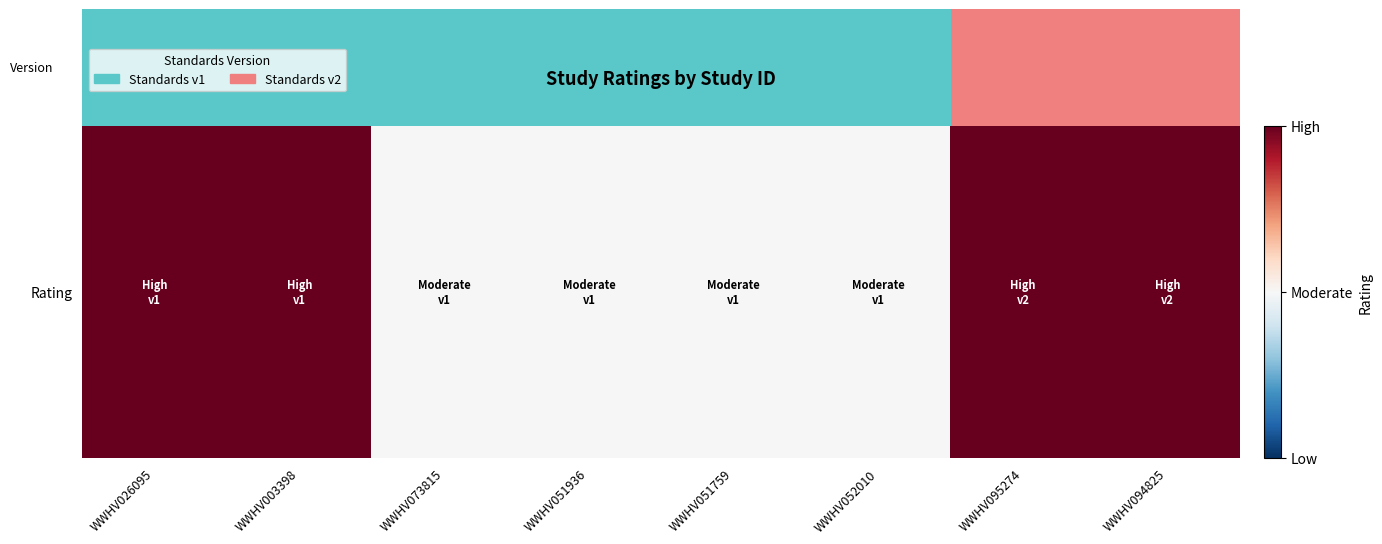

At which label is the value closest to 1?

WWHV073815